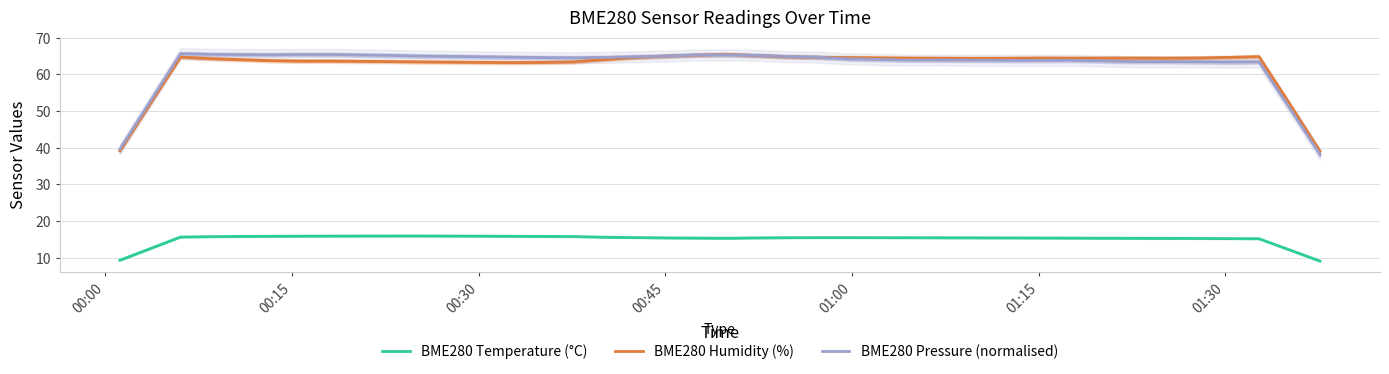

In BME280 Pressure (normalised), how many points are lower than both neighbors (excluding endpoints)?

6